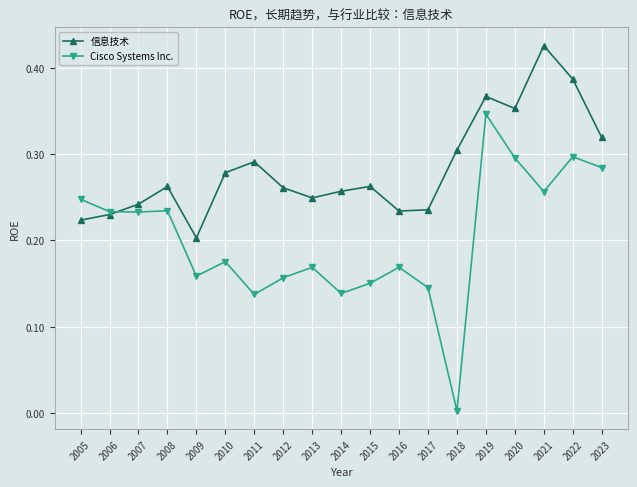

Which series has the largest range (max minus min)?

Cisco Systems Inc.